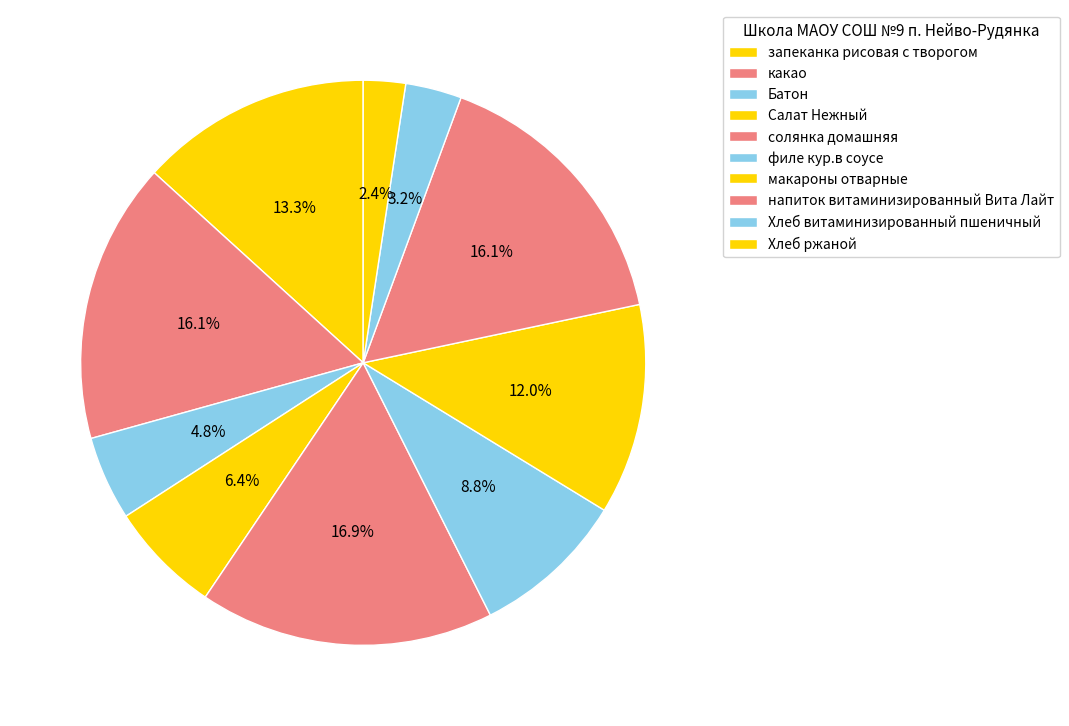

What percentage do солянка домашняя and макароны отварные together represent?

28.9%